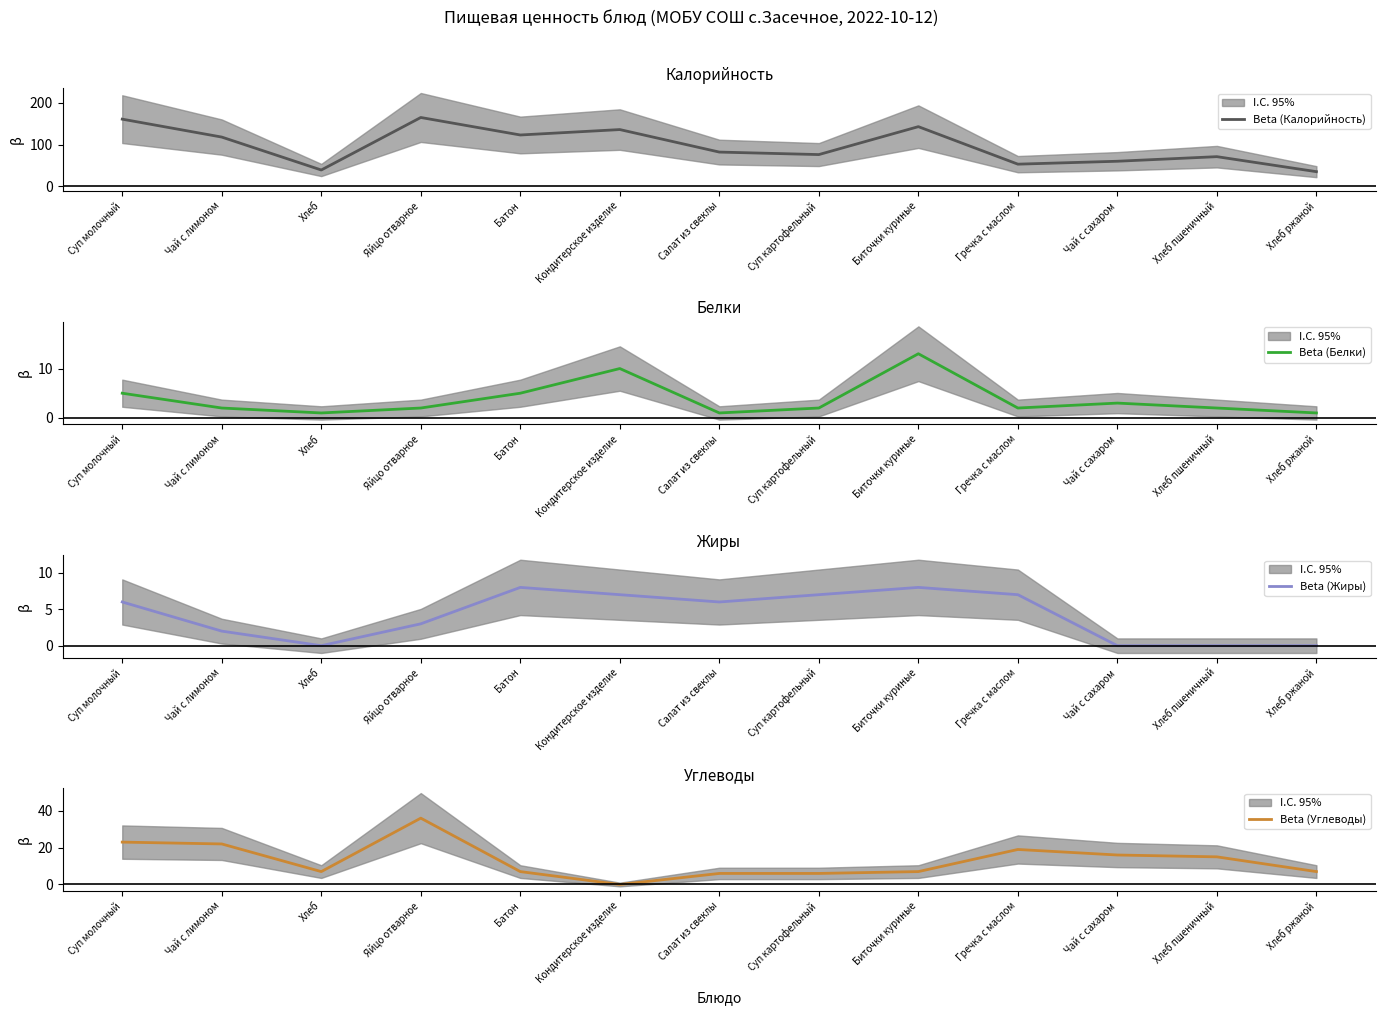

True or false: Beta (Калорийность) and Beta (Жиры) cross at least once.

False